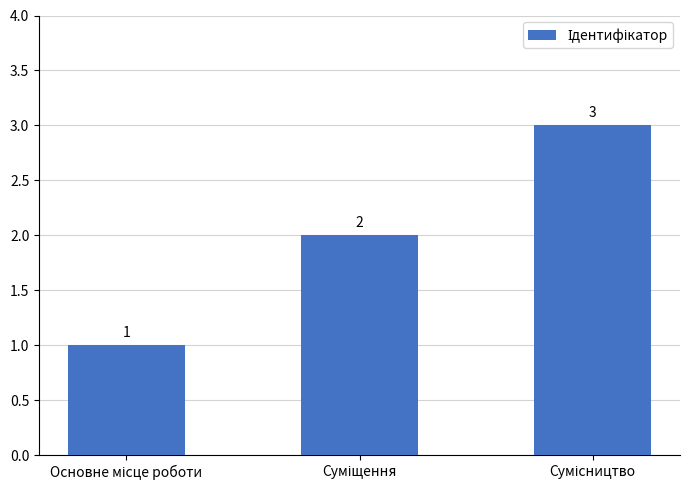

What is the value of the 3rd bar from the left?

3